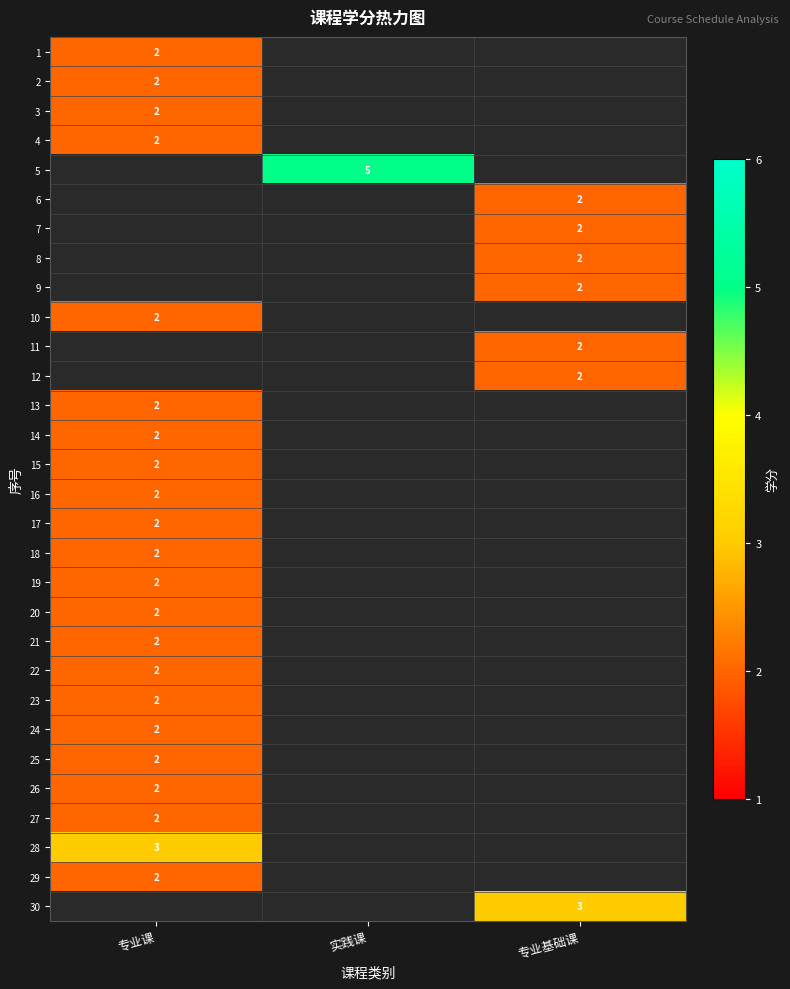

The value of 4 at 专业课 is 2. True or false?

True